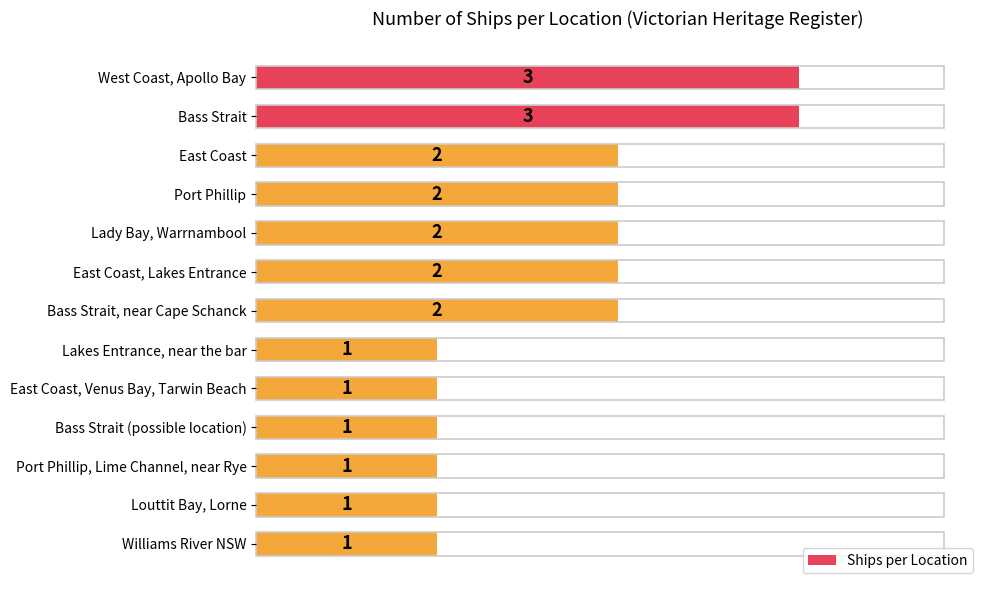

What is the maximum value shown in the chart?

3